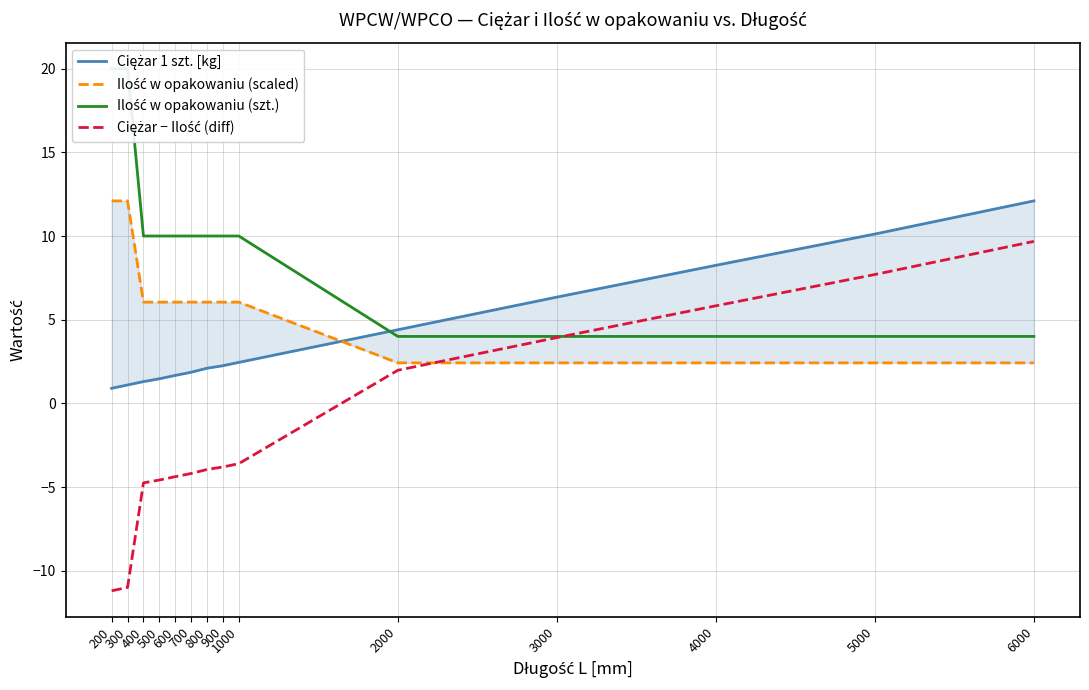

How many distinct data groups are displayed?

4